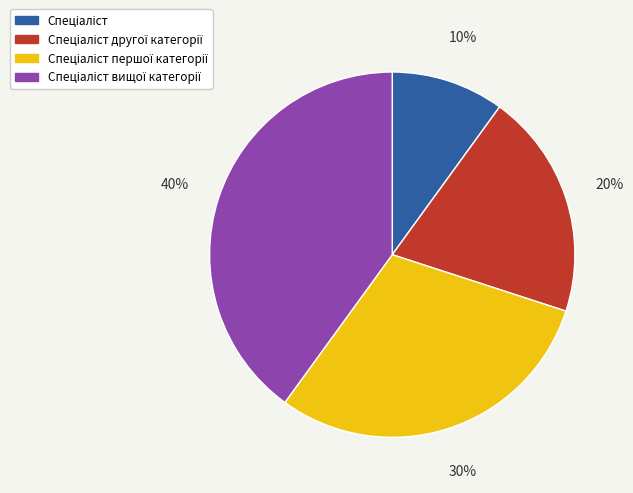

To the nearest percent, what is the average slice percentage?

25%